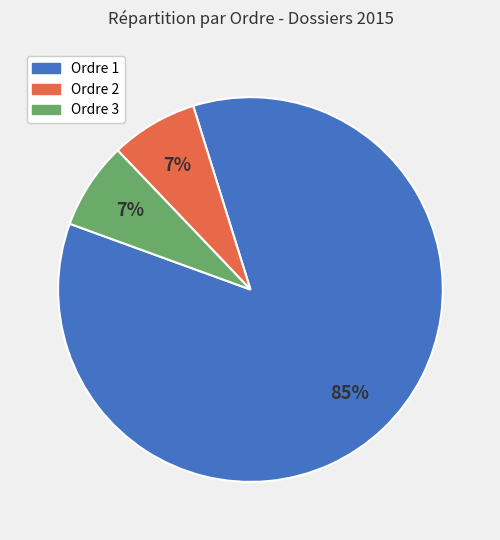

What is the largest slice in the pie chart?

Ordre 1